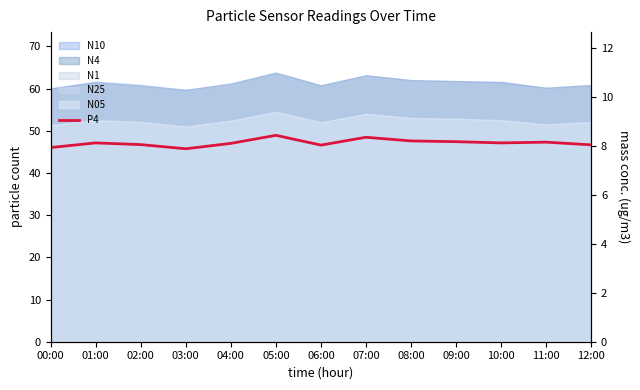

At which label is the value closest to 8?

06:00